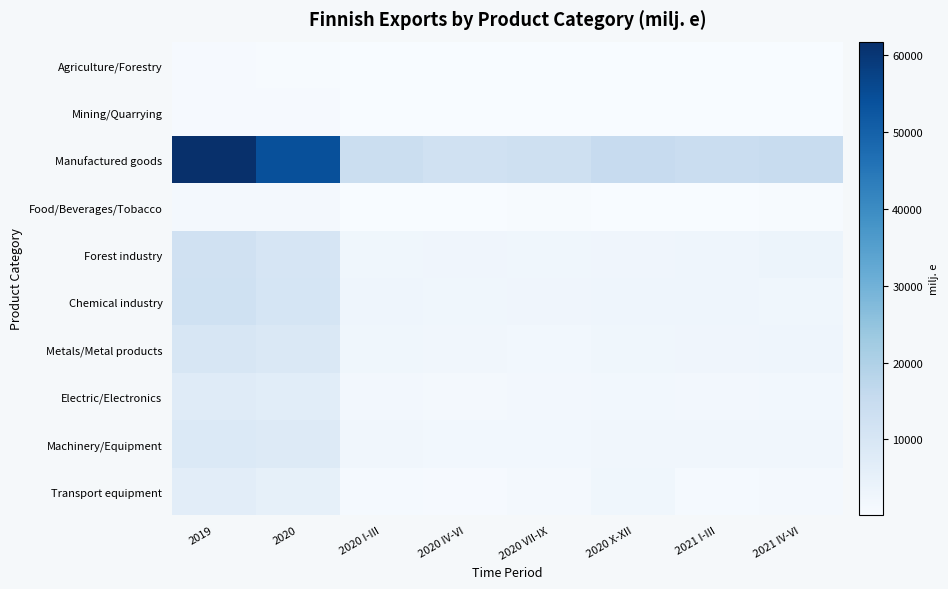

Which series has the largest range (max minus min)?

Manufactured goods